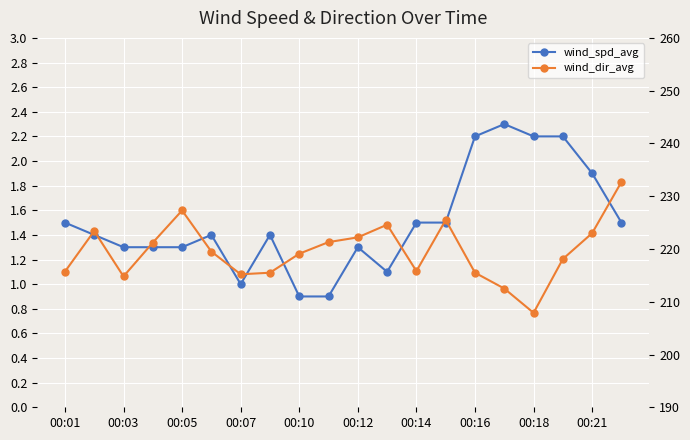

What is the difference between the maximum and second lowest values in the wind_dir_avg series?

20.2